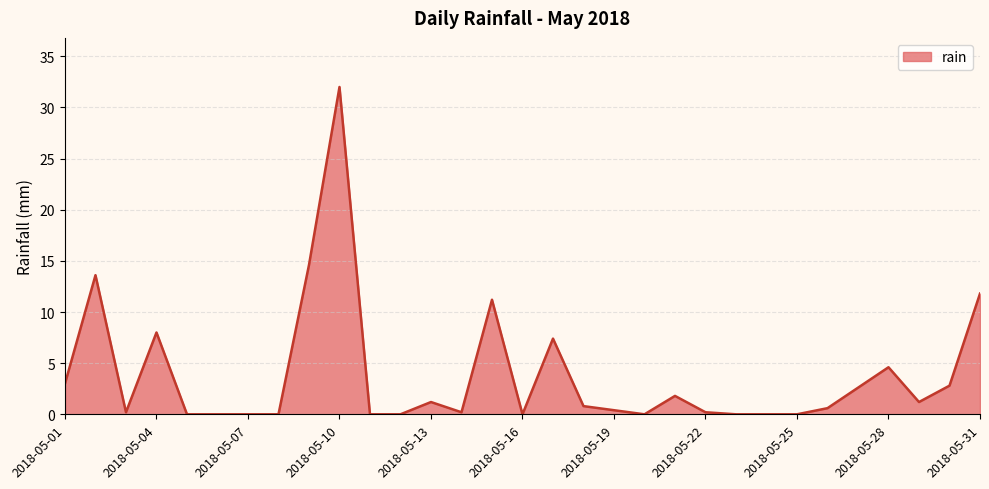

What is the greatest value displayed?

32.0